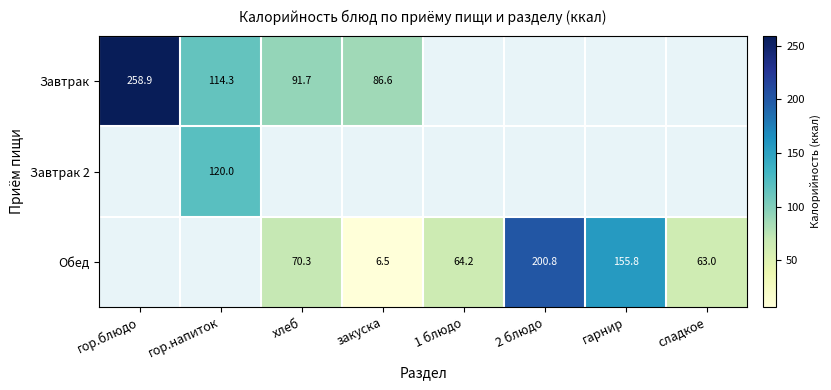

What is the spread (max minus min) of values at хлеб?

21.4